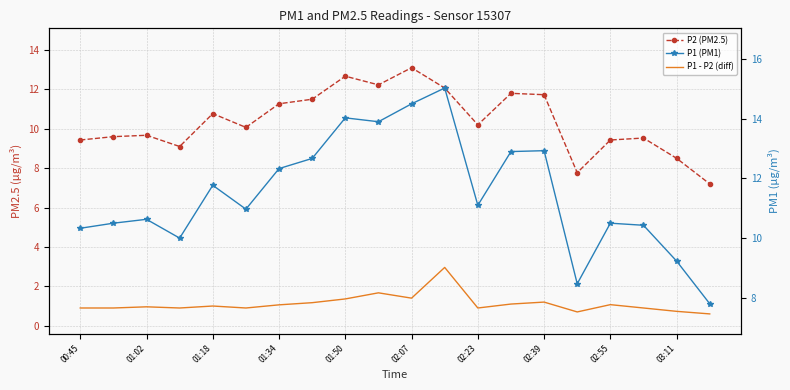

True or false: P1 (PM1) and P2 (PM2.5) intersect in this chart.

False